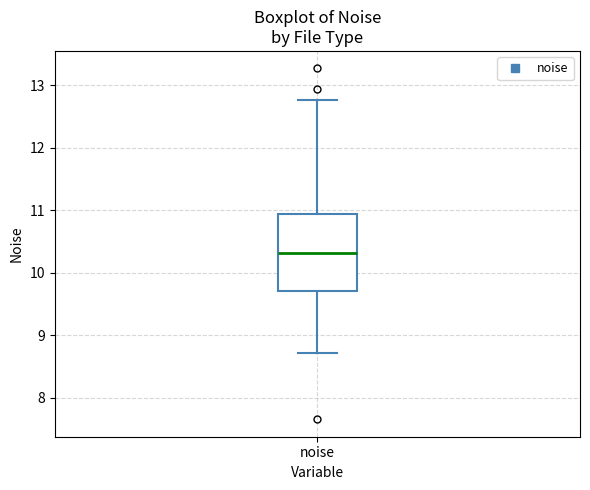

Where is the lower edge of the box for noise on the y-axis? The values are not printed on the chart, so give them approximately, as read against the axis.

9.7